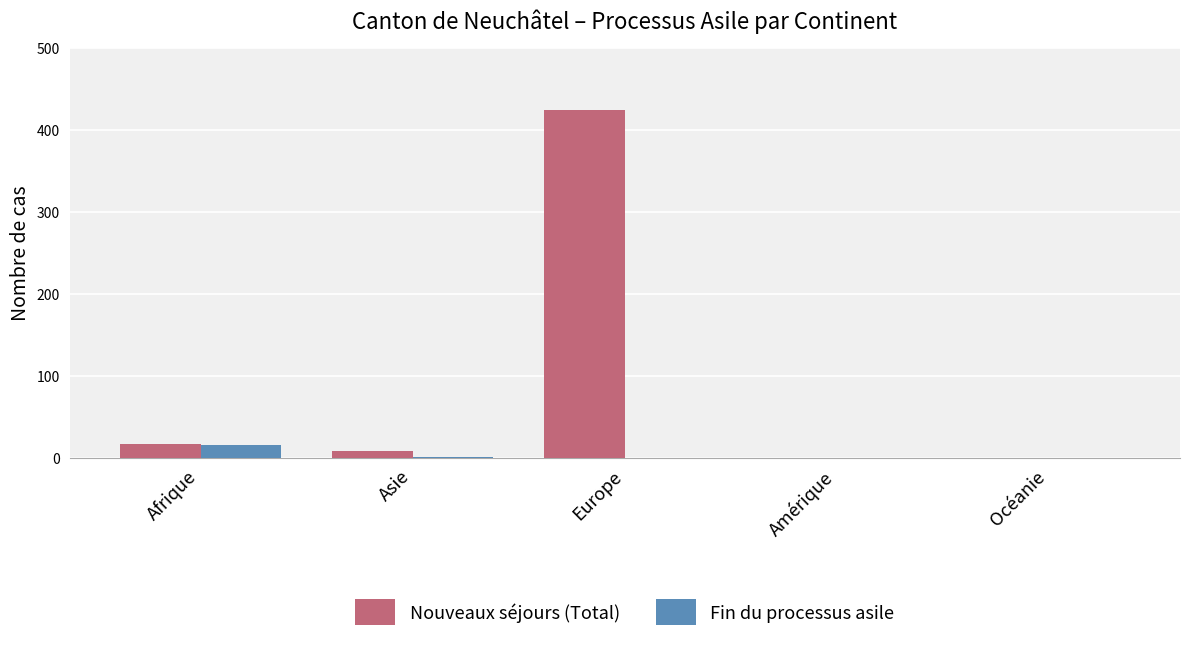

What is the greatest value displayed?

424